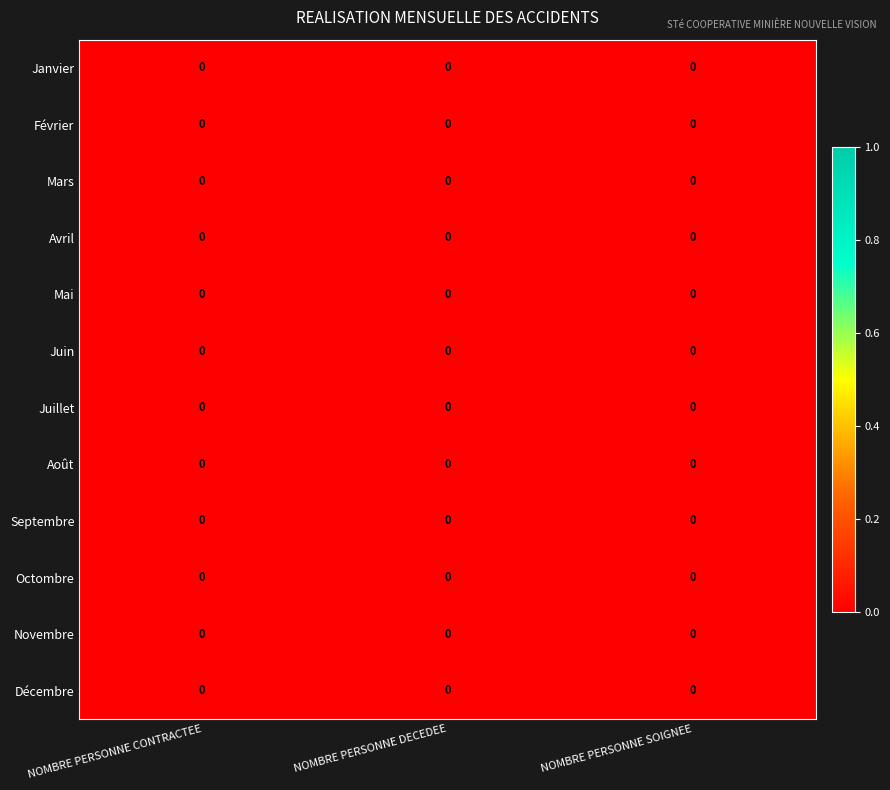

Reading right to left, list all the values displayed in this chart.

Janvier: NOMBRE PERSONNE SOIGNEE=0.0	NOMBRE PERSONNE DECEDEE=0.0	NOMBRE PERSONNE CONTRACTEE=0.0
Février: NOMBRE PERSONNE SOIGNEE=0.0	NOMBRE PERSONNE DECEDEE=0.0	NOMBRE PERSONNE CONTRACTEE=0.0
Mars: NOMBRE PERSONNE SOIGNEE=0.0	NOMBRE PERSONNE DECEDEE=0.0	NOMBRE PERSONNE CONTRACTEE=0.0
Avril: NOMBRE PERSONNE SOIGNEE=0.0	NOMBRE PERSONNE DECEDEE=0.0	NOMBRE PERSONNE CONTRACTEE=0.0
Mai: NOMBRE PERSONNE SOIGNEE=0.0	NOMBRE PERSONNE DECEDEE=0.0	NOMBRE PERSONNE CONTRACTEE=0.0
Juin: NOMBRE PERSONNE SOIGNEE=0.0	NOMBRE PERSONNE DECEDEE=0.0	NOMBRE PERSONNE CONTRACTEE=0.0
Juillet: NOMBRE PERSONNE SOIGNEE=0.0	NOMBRE PERSONNE DECEDEE=0.0	NOMBRE PERSONNE CONTRACTEE=0.0
Août: NOMBRE PERSONNE SOIGNEE=0.0	NOMBRE PERSONNE DECEDEE=0.0	NOMBRE PERSONNE CONTRACTEE=0.0
Septembre: NOMBRE PERSONNE SOIGNEE=0.0	NOMBRE PERSONNE DECEDEE=0.0	NOMBRE PERSONNE CONTRACTEE=0.0
Octombre: NOMBRE PERSONNE SOIGNEE=0.0	NOMBRE PERSONNE DECEDEE=0.0	NOMBRE PERSONNE CONTRACTEE=0.0
Novembre: NOMBRE PERSONNE SOIGNEE=0.0	NOMBRE PERSONNE DECEDEE=0.0	NOMBRE PERSONNE CONTRACTEE=0.0
Décembre: NOMBRE PERSONNE SOIGNEE=0.0	NOMBRE PERSONNE DECEDEE=0.0	NOMBRE PERSONNE CONTRACTEE=0.0